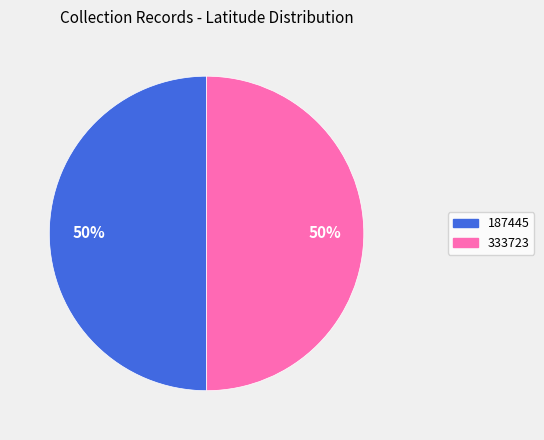

How many slices are in this pie chart?

2